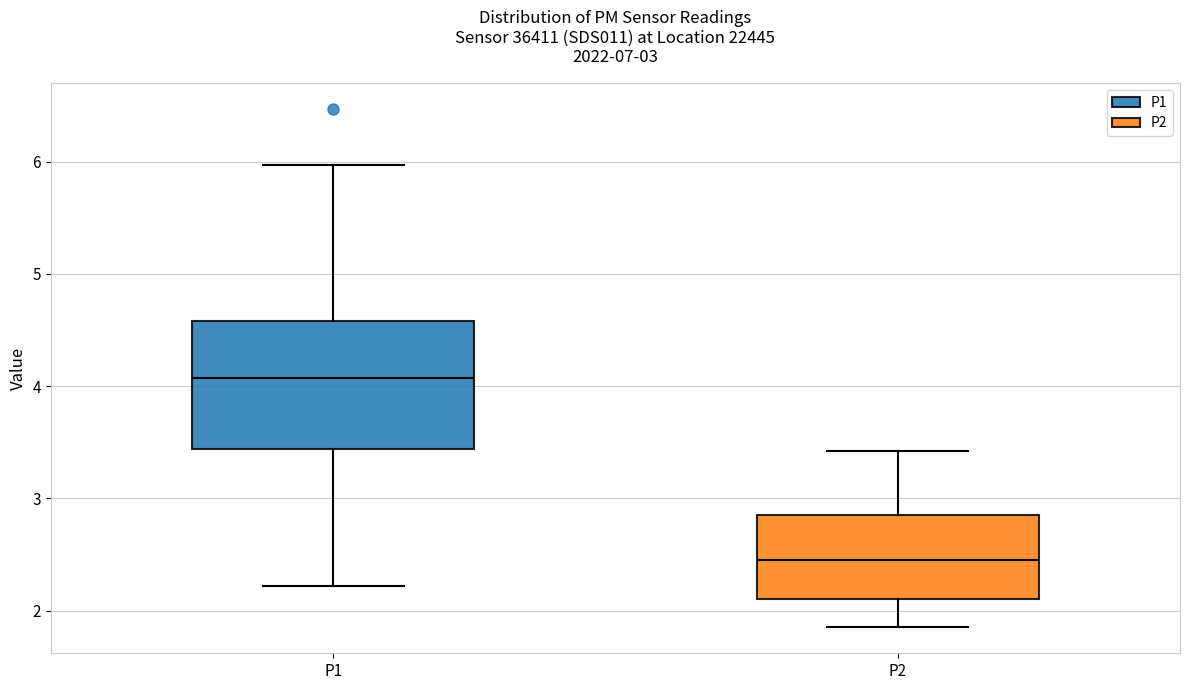

Which box's median line is the highest?

P1